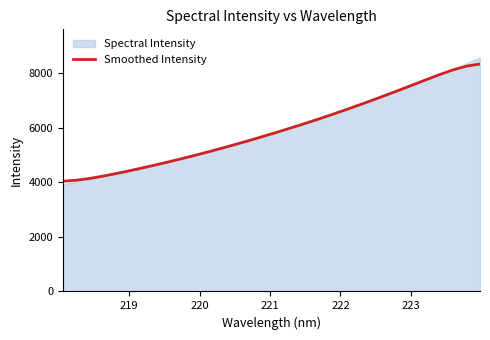

Reading left to right, transcribe all the data shown in this chart.

4038.6	4075.0	4140.9	4226.5	4323.5	4427.4	4535.9	4648.6	4765.3	4886.1	5011.2	5140.7	5274.2	5411.7	5553.1	5698.5	5847.6	6000.3	6156.7	6317.3	6482.8	6653.2	6828.4	7007.7	7190.8	7377.2	7566.6	7757.5	7945.0	8117.0	8253.4	8330.1